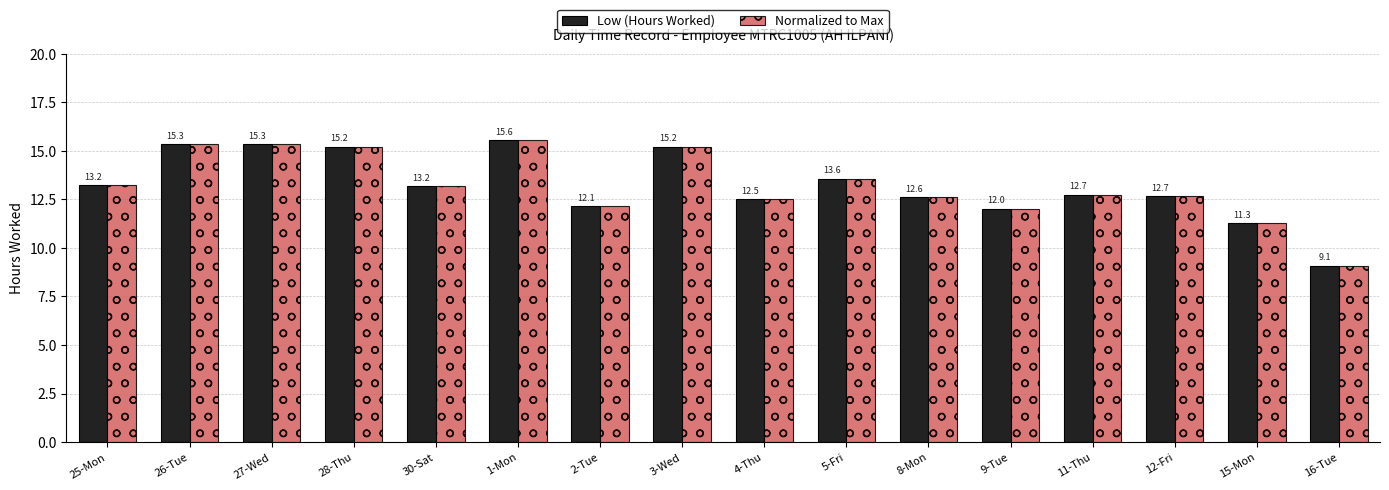

At which label is Normalized to Max closest to 12?

9-Tue